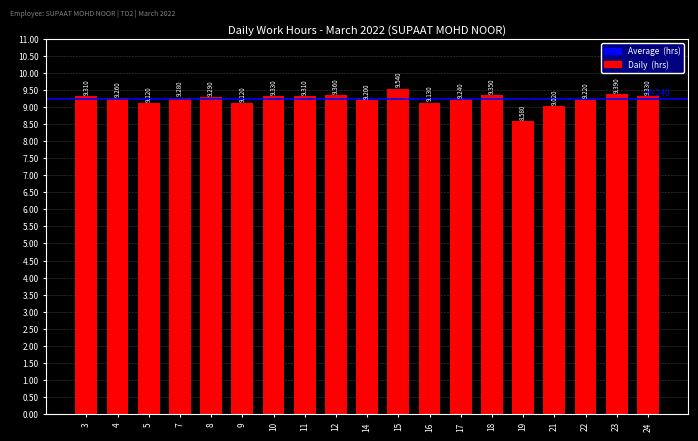

What is the sum of all values?

175.4